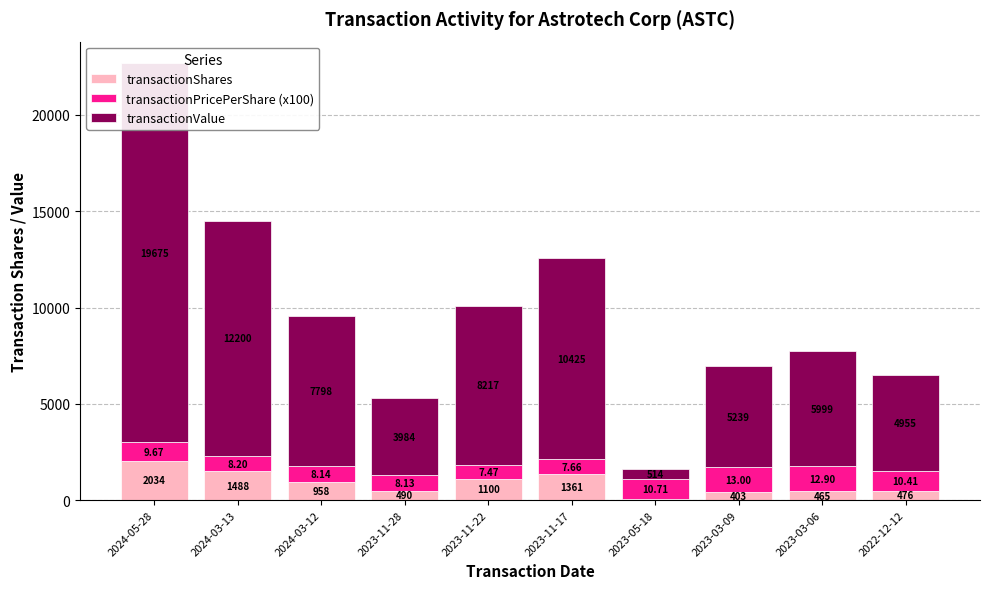

How many bars are there in each group?

3